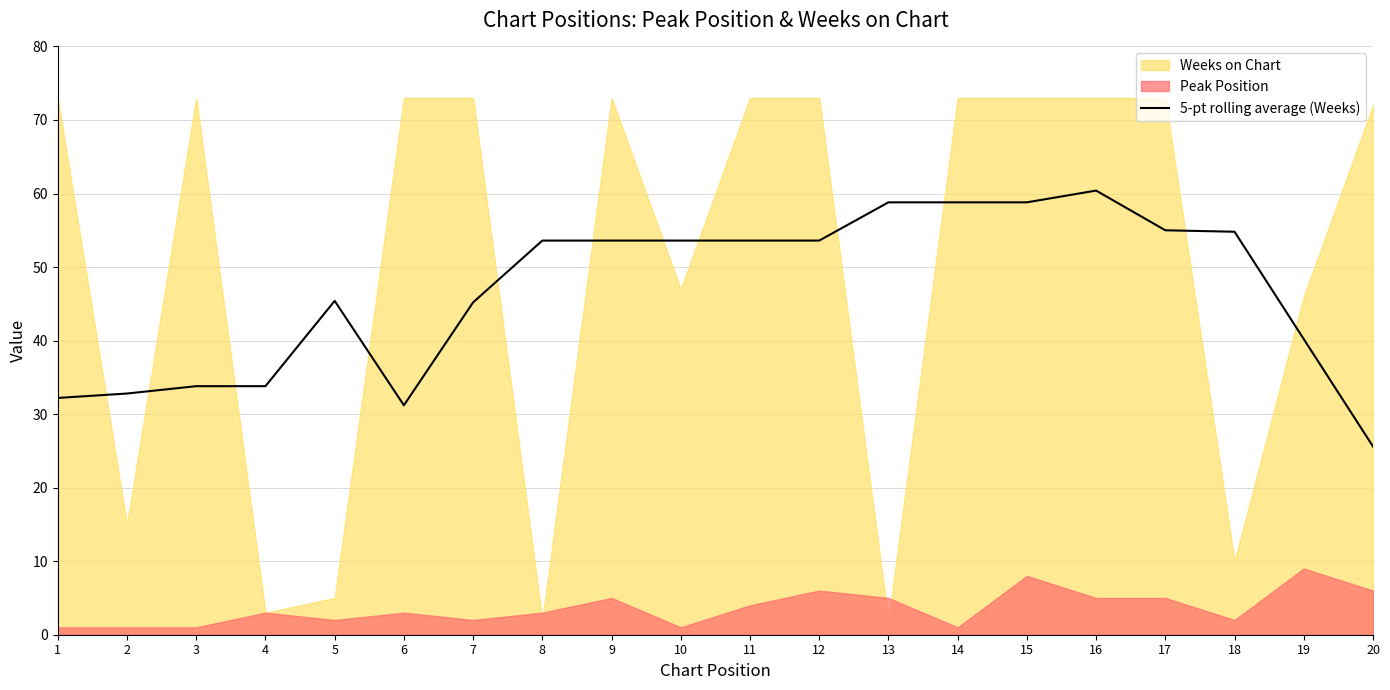

At which label does the data first exceed 53?

8